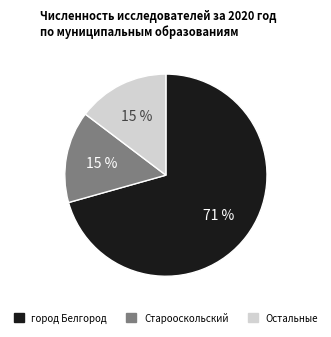

To the nearest percent, what is the average slice percentage?

33%